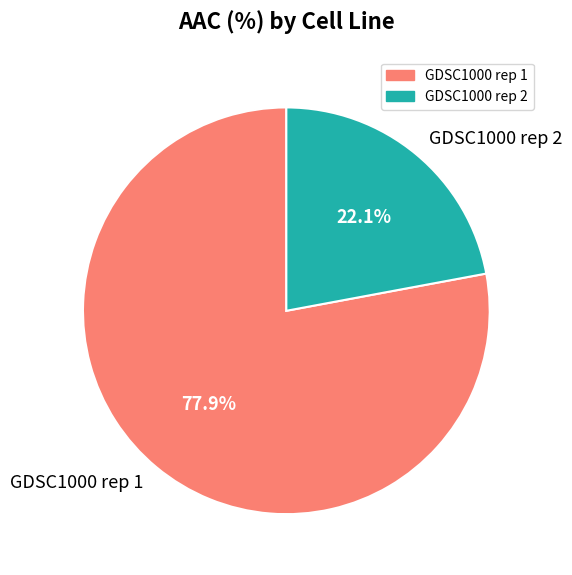

Is it true that GDSC1000 rep 1 is 88% of the pie?

False